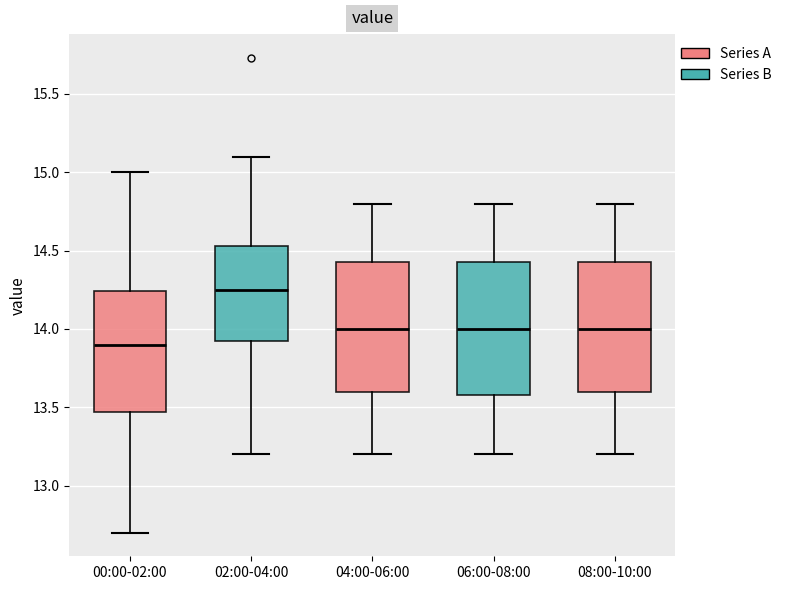

Where does the lower whisker of the box for 00:00-02:00 end on the y-axis? The values are not printed on the chart, so give them approximately, as read against the axis.

12.70